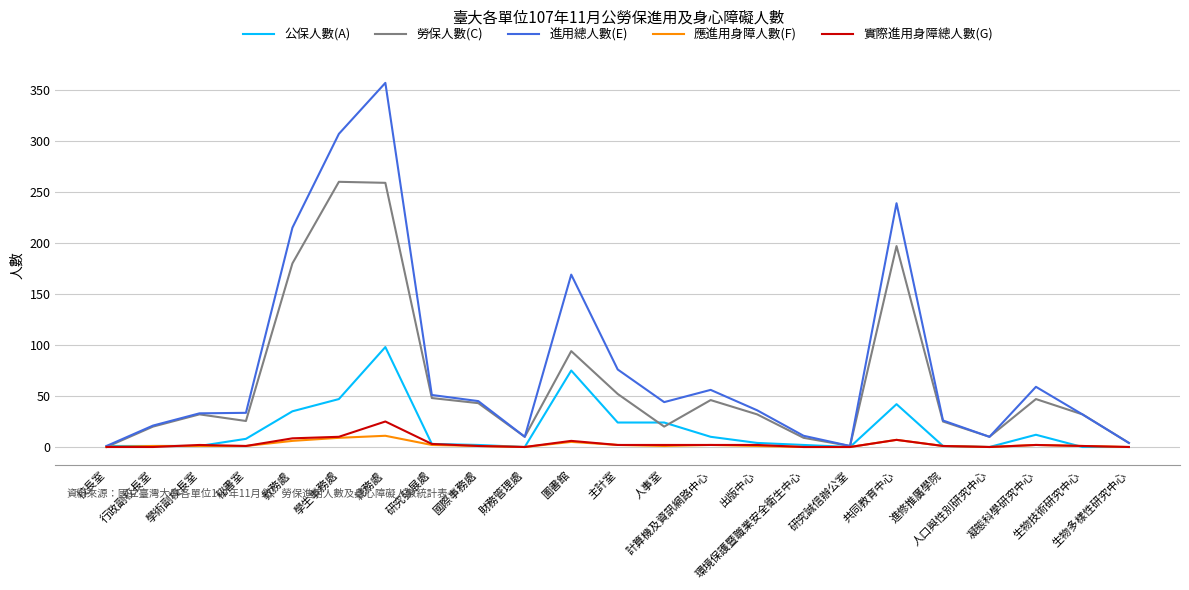

Which series has the widest spread of values?

進用總人數(E)